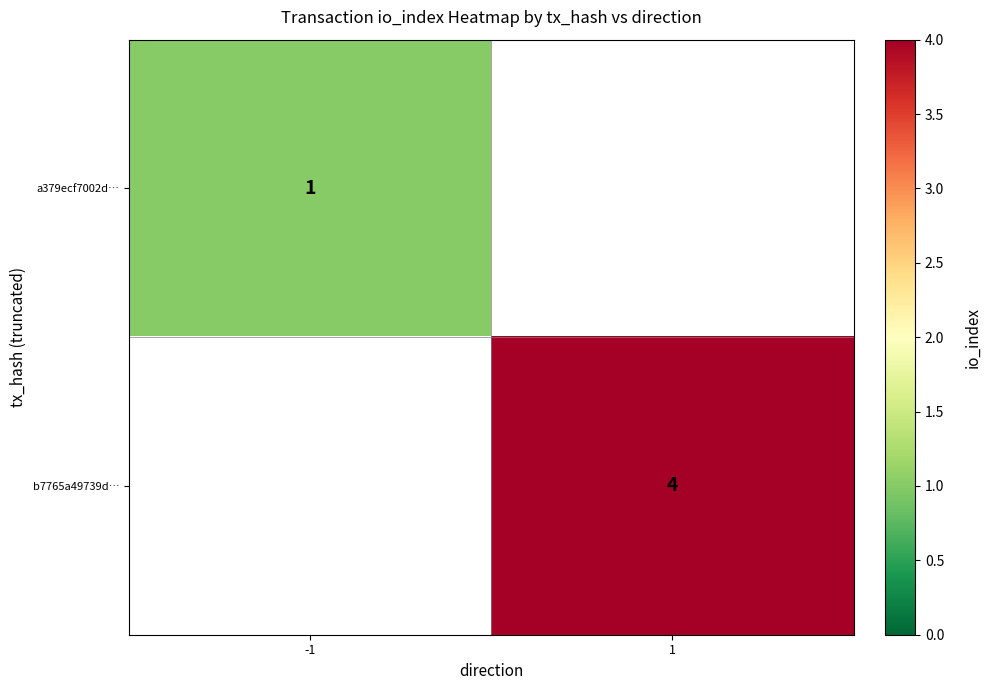

How many categories are shown in the chart?

2